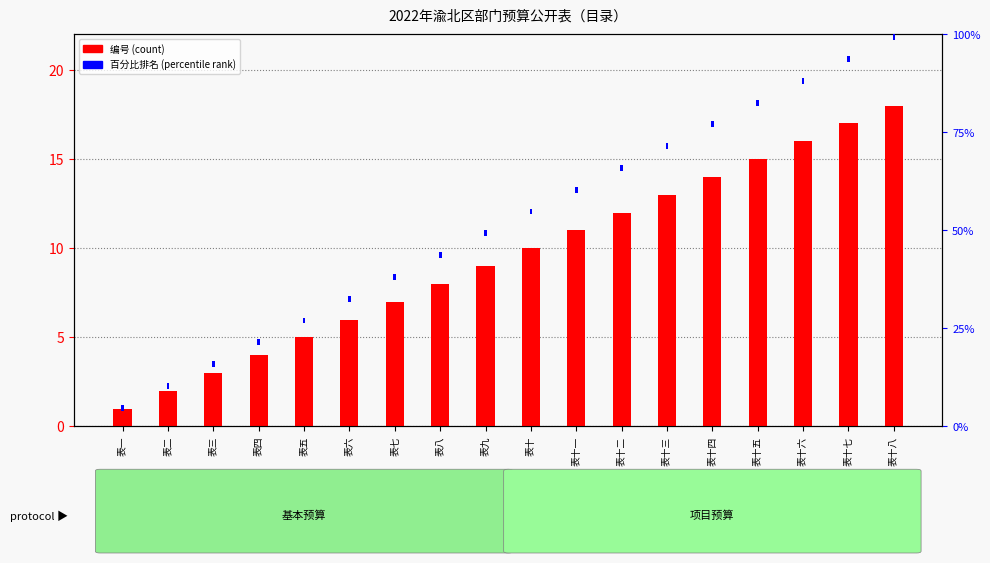

At which label does 百分比排名 reach its minimum?

表一